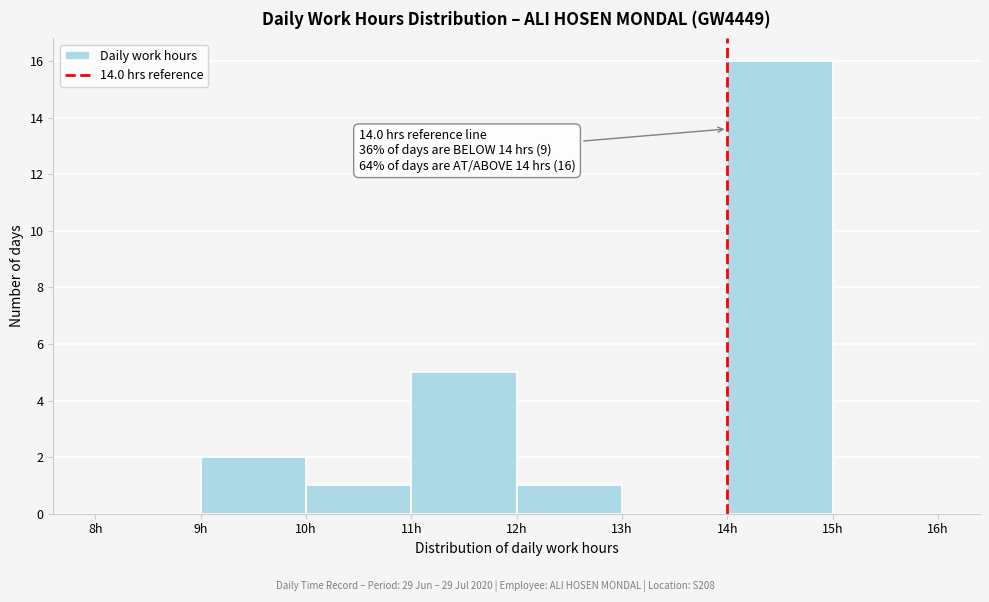

Over which range of the x-axis is the bar tallest?

14 to 15